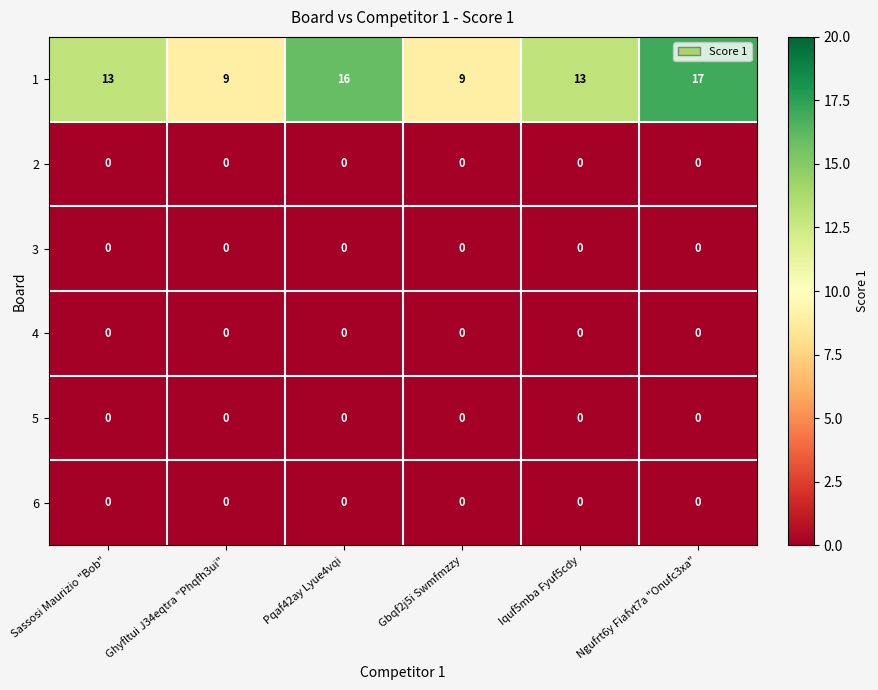

What is the maximum value shown in the chart?

17